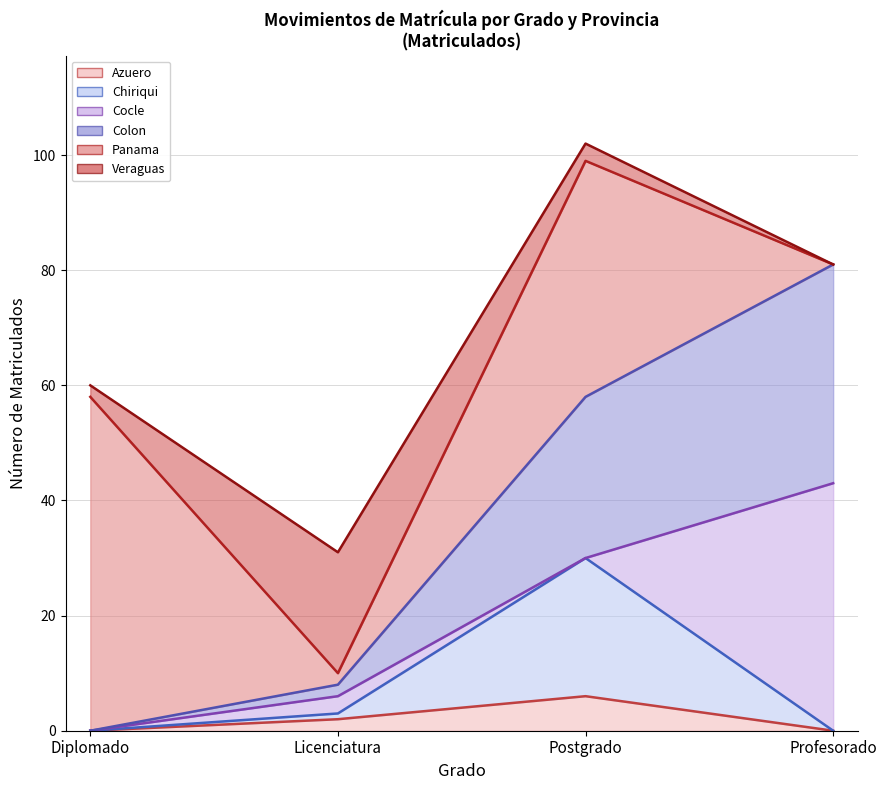

True or false: Cocle (línea) and Veraguas (línea) intersect in this chart.

False